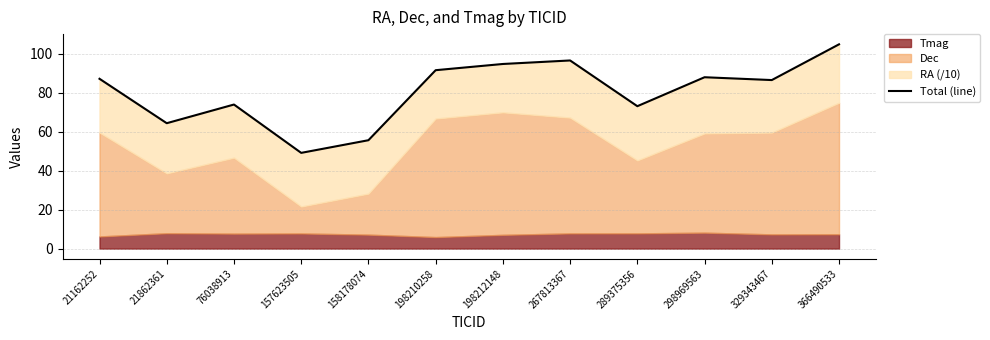

List the labels in order of value, smallest first.

157623505, 158178074, 21862361, 289375356, 76038913, 329343467, 21162252, 298969563, 198210258, 198212148, 267813367, 366490533